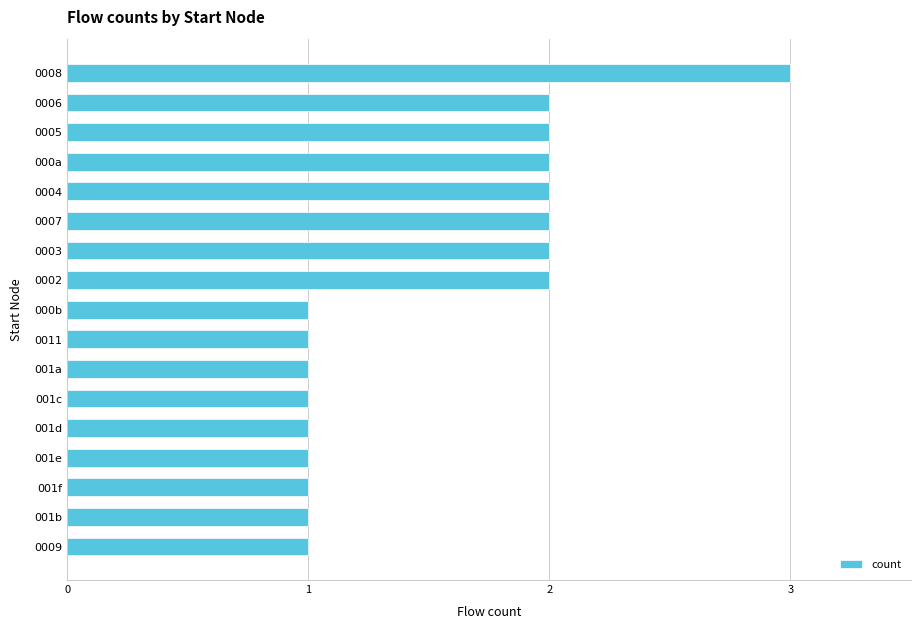

Reading top to bottom, list all the values displayed in this chart.

3	2	2	2	2	2	2	2	1	1	1	1	1	1	1	1	1